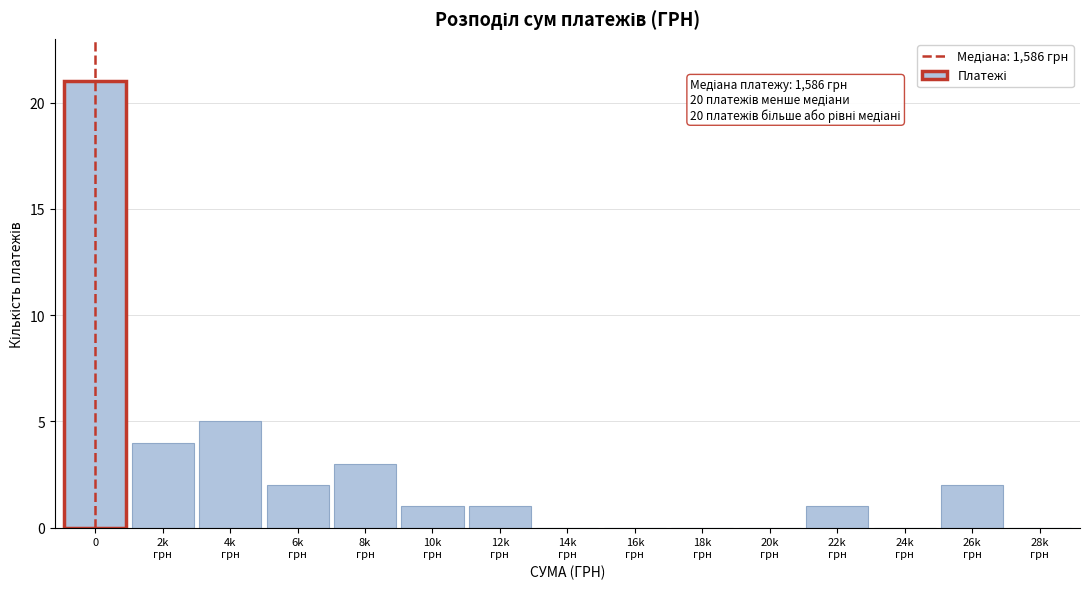

What is the sum of all values?

40